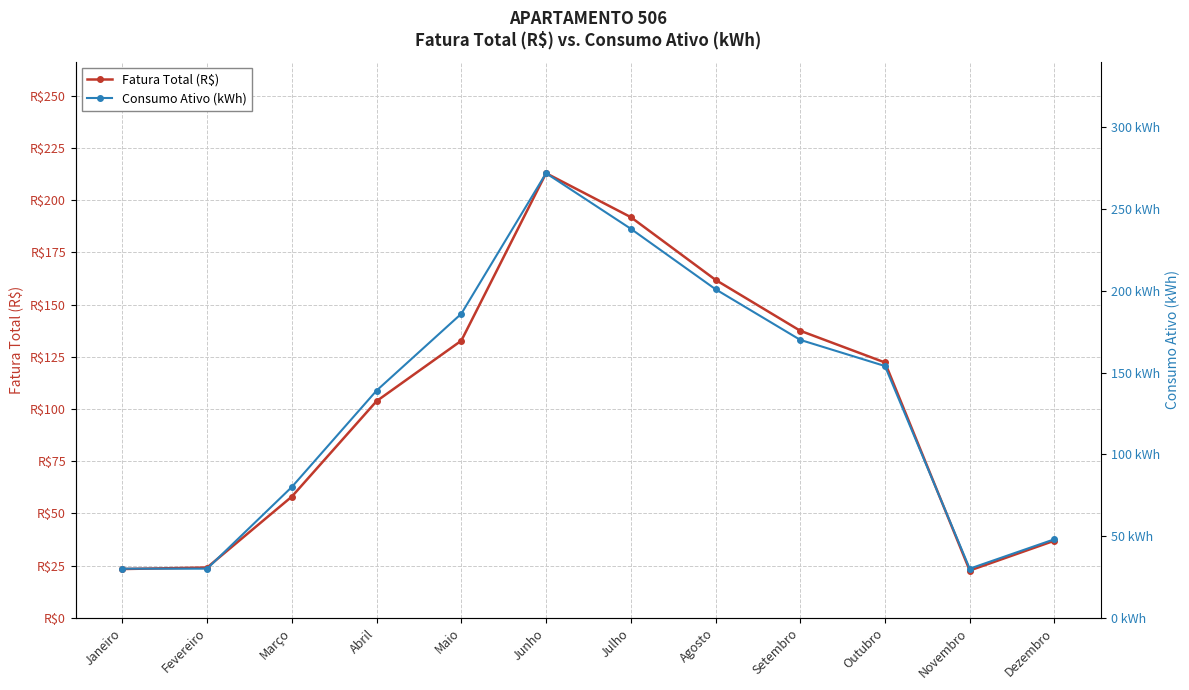

What is the value of the Fatura Total (R$) point at the 10th from the left?

122.3